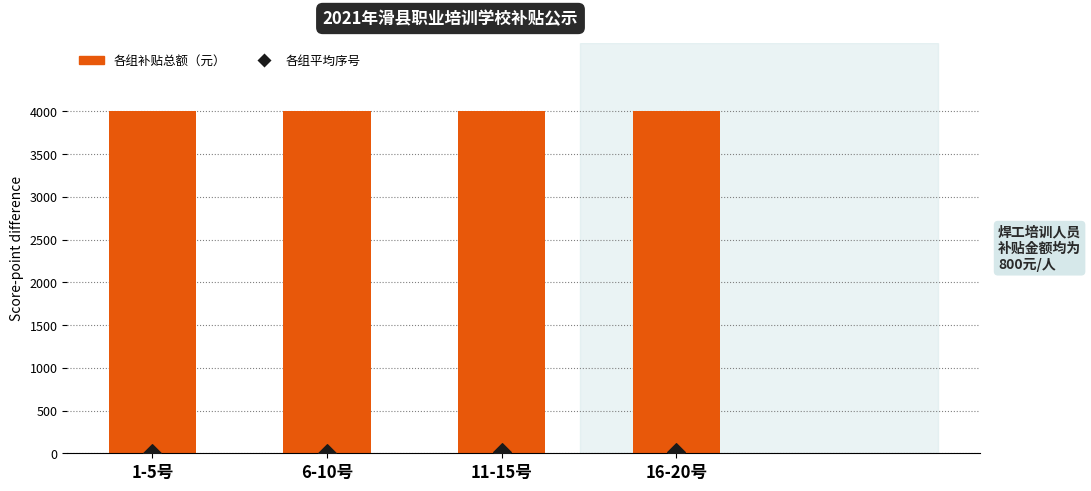

At which category is the sum across all series the highest?

16-20号